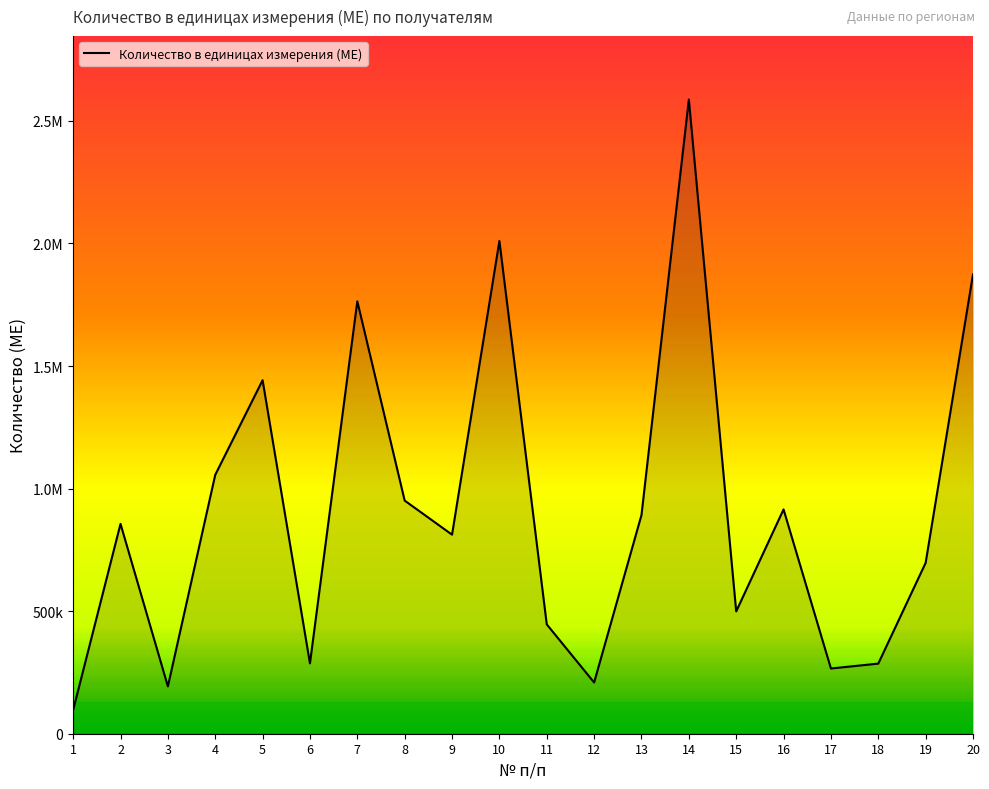

Does the chart have visible grid lines?

No